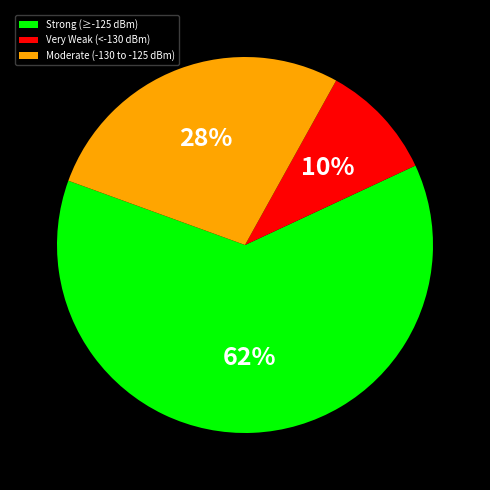

Count the number of slices in the pie.

3